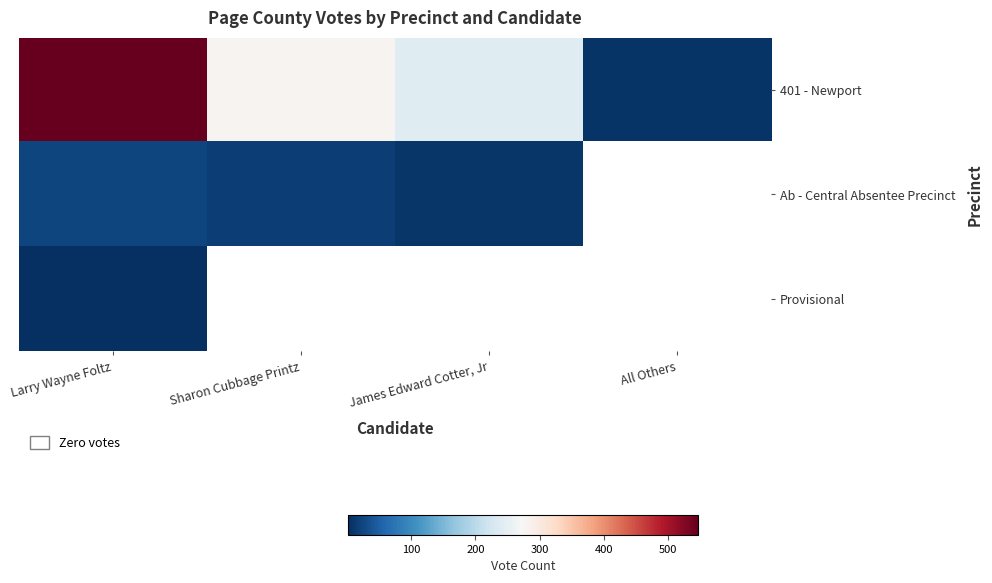

Rank the series at Larry Wayne Foltz from highest to lowest value.

401 - Newport, Ab - Central Absentee Precinct, Provisional